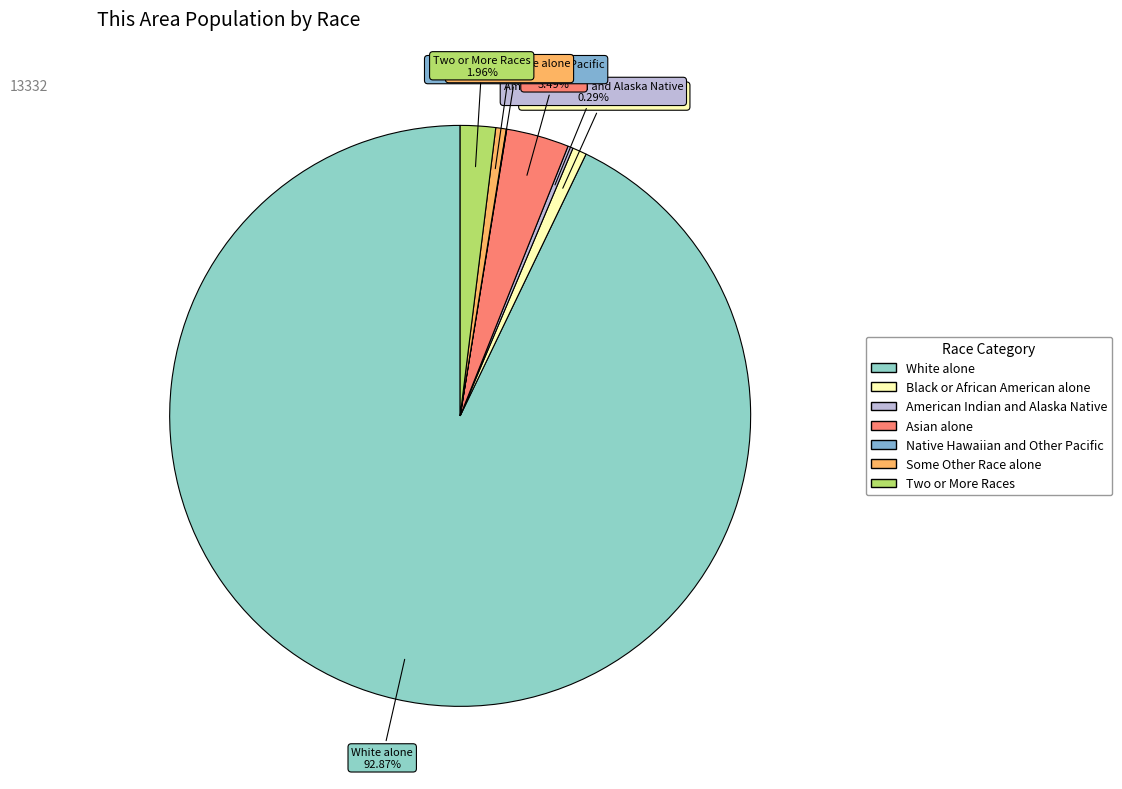

What percentage is the White alone slice, to the nearest percent?

93%